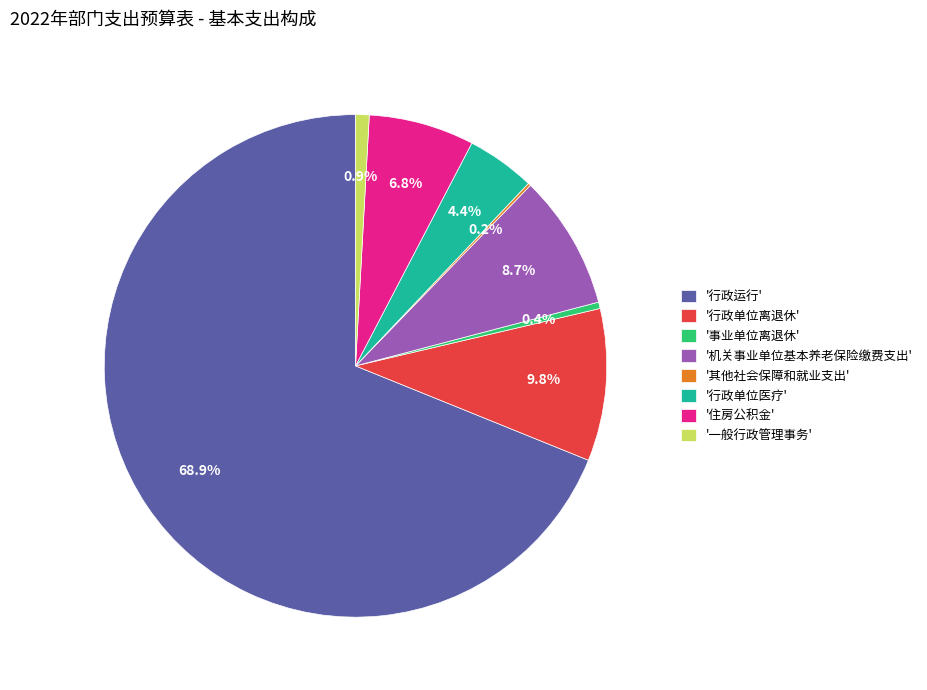

What is the ratio of the value at '住房公积金' to the value at '事业单位离退休'?

16.4